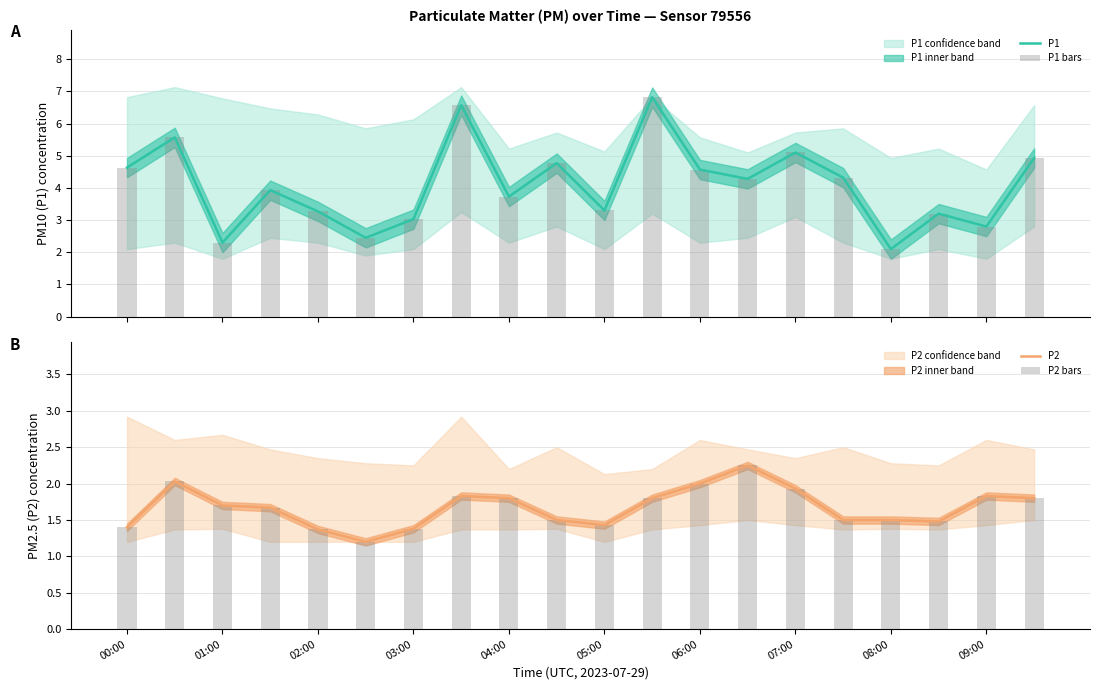

True or false: P2 has a value of 1.7 at 01:00.

True